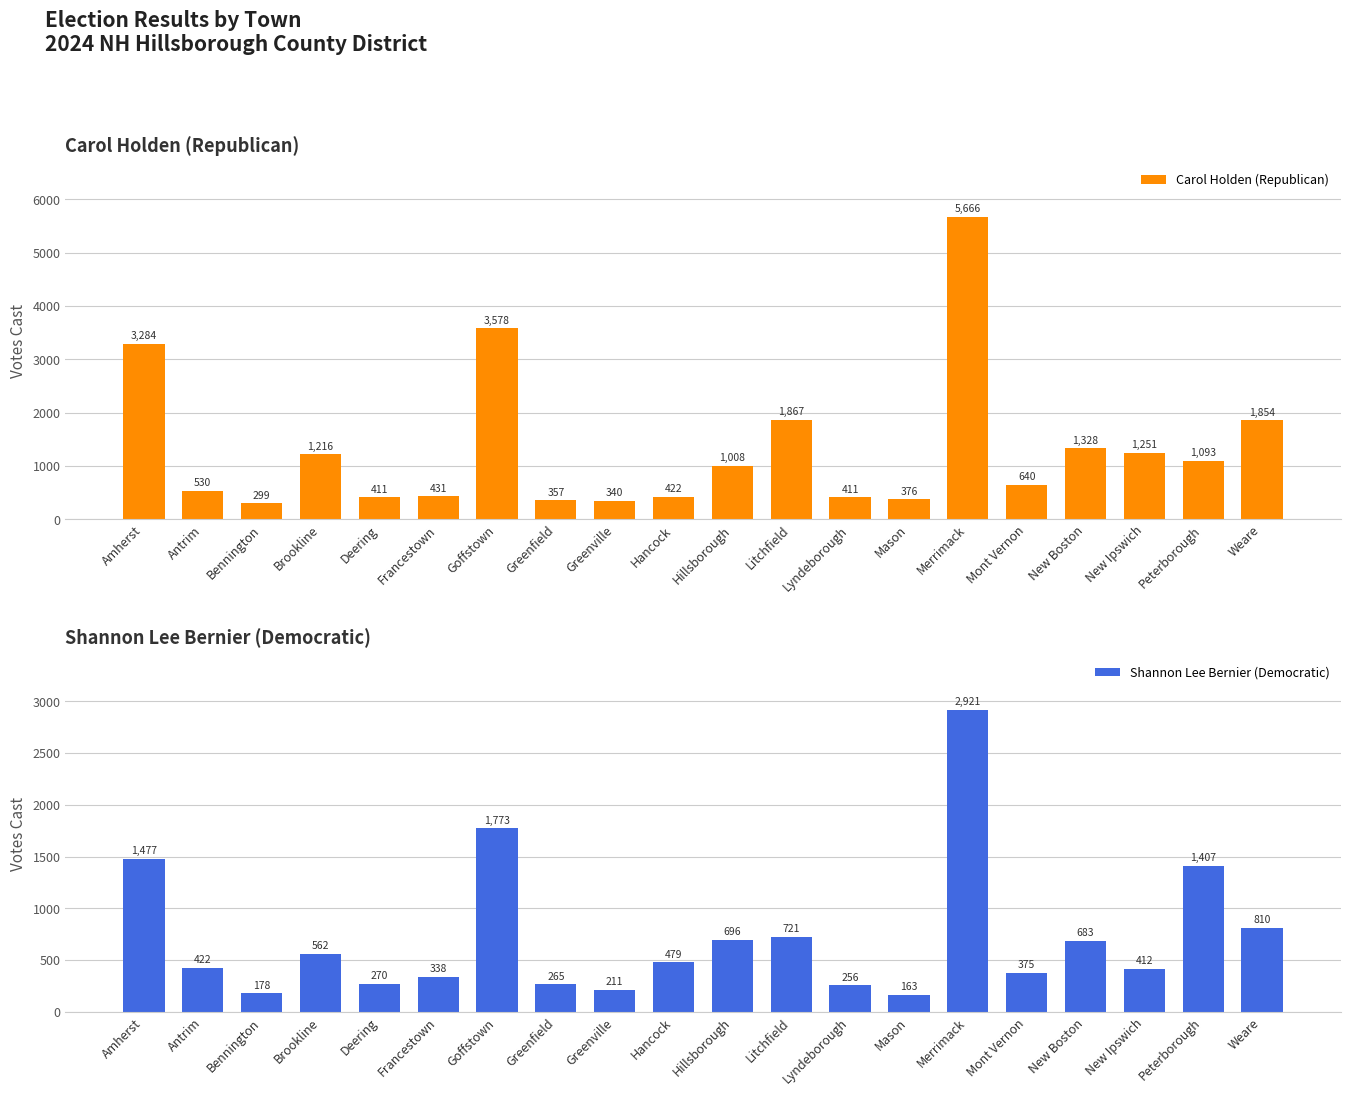

Reading left to right, extract all data points from this chart.

Carol Holden (Republican): Amherst=3284	Antrim=530	Bennington=299	Brookline=1216	Deering=411	Francestown=431	Goffstown=3578	Greenfield=357	Greenville=340	Hancock=422	Hillsborough=1008	Litchfield=1867	Lyndeborough=411	Mason=376	Merrimack=5666	Mont Vernon=640	New Boston=1328	New Ipswich=1251	Peterborough=1093	Weare=1854
Shannon Lee Bernier (Democratic): Amherst=1477	Antrim=422	Bennington=178	Brookline=562	Deering=270	Francestown=338	Goffstown=1773	Greenfield=265	Greenville=211	Hancock=479	Hillsborough=696	Litchfield=721	Lyndeborough=256	Mason=163	Merrimack=2921	Mont Vernon=375	New Boston=683	New Ipswich=412	Peterborough=1407	Weare=810